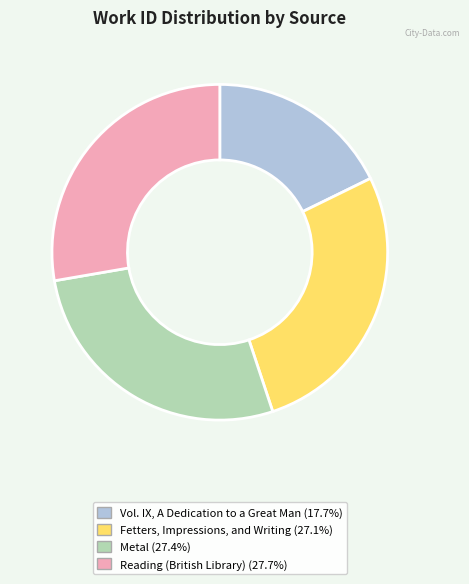

Which category has the smallest portion of the pie?

Vol. IX, A Dedication to a Great Man